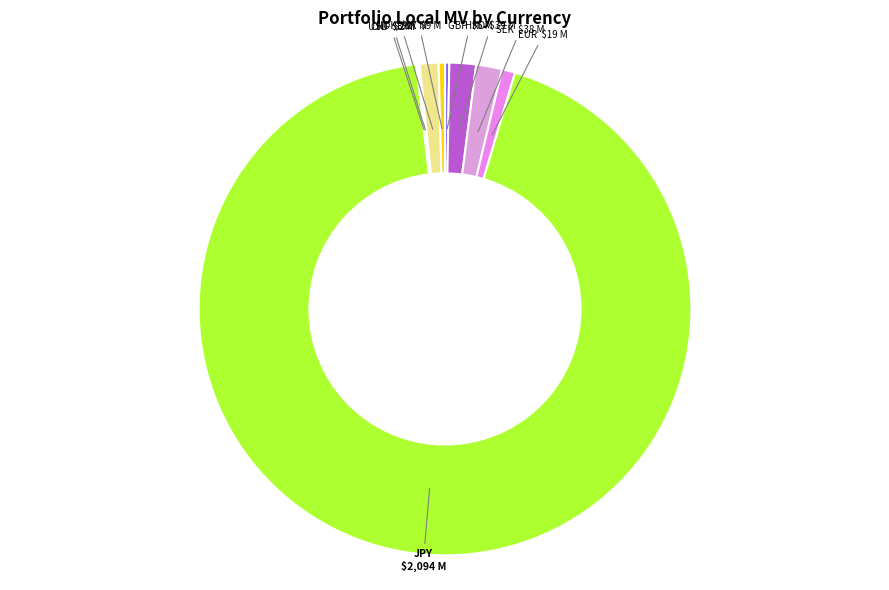

Does JPY represent more than half of the total?

Yes